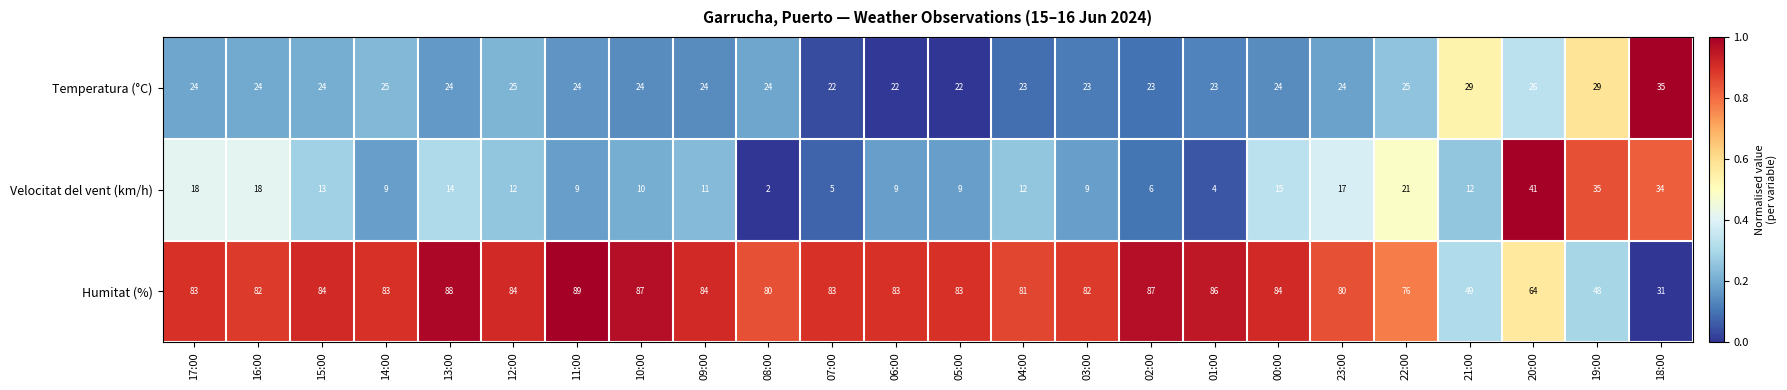

Which series has the widest spread of values?

Humitat (%)